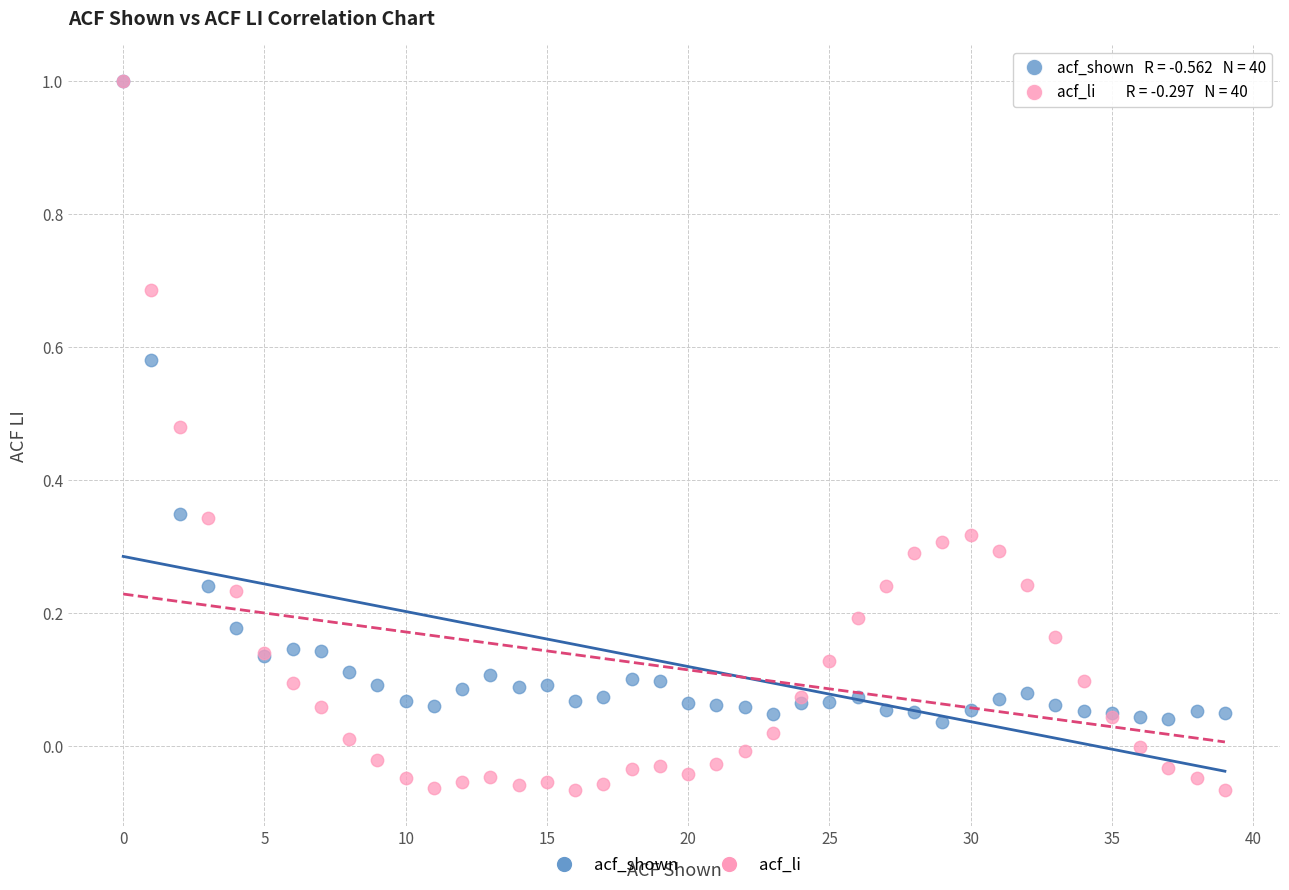

Which series has the largest Y range (max minus min)?

acf_li